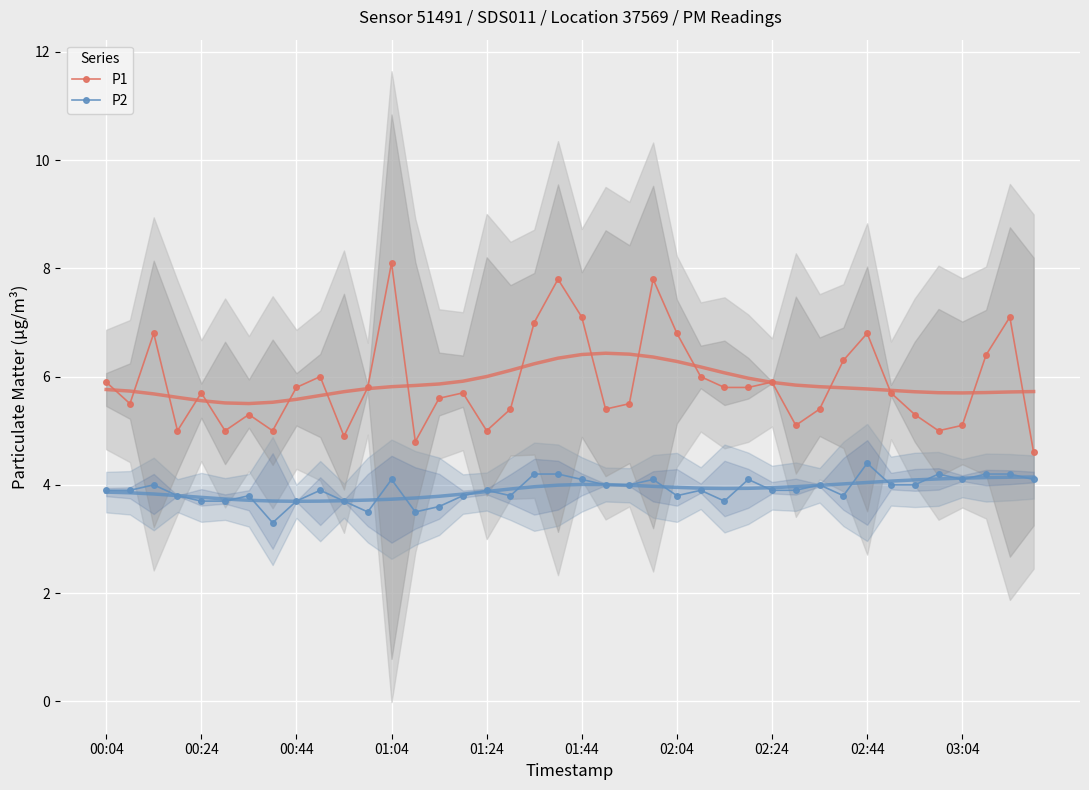

True or false: P1 has more than 1 points higher than both neighbors.

True